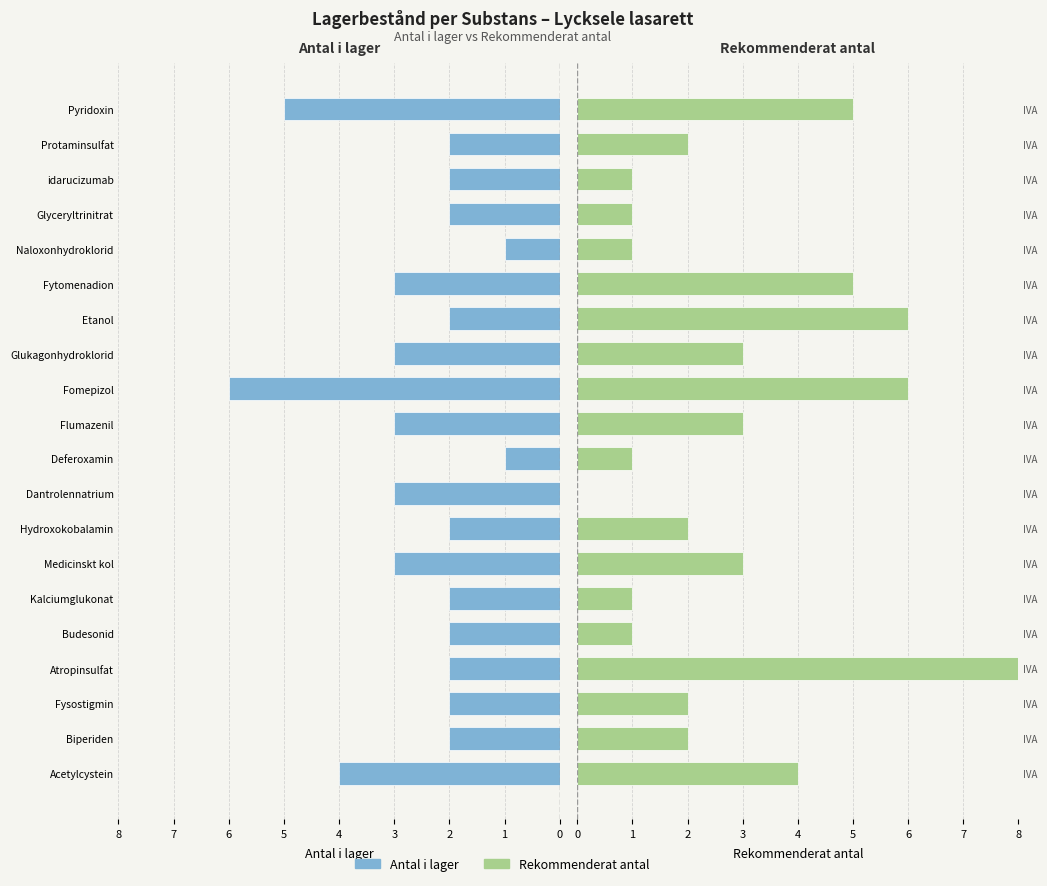

Is it true that Rekommenderat antal equals 3 at 10?

True